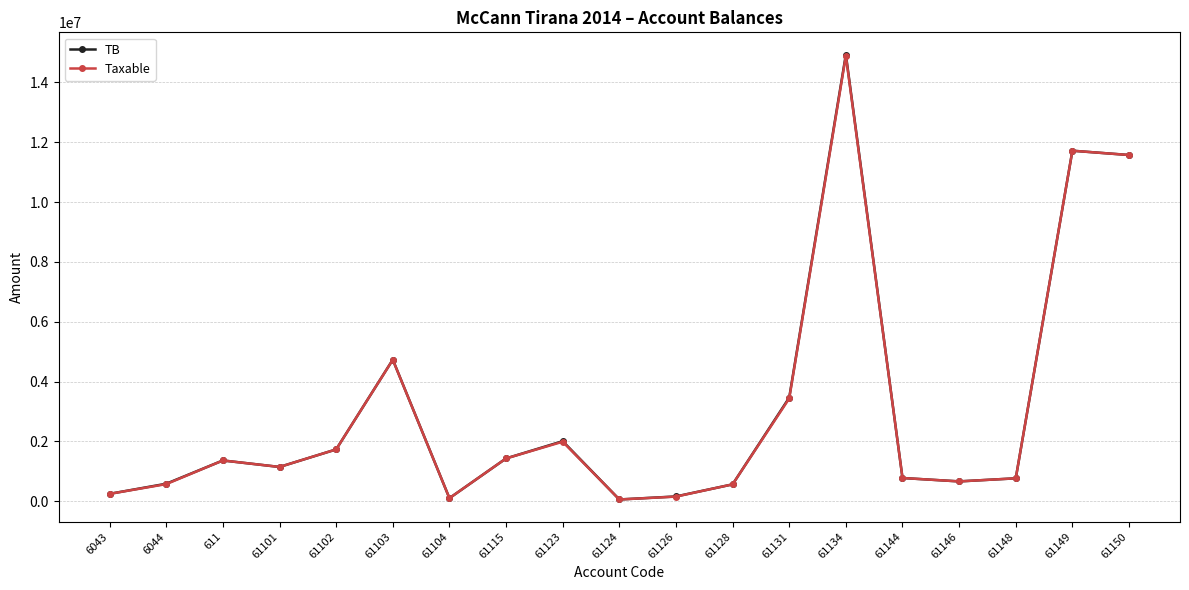

What is the greatest value displayed?

14931158.8